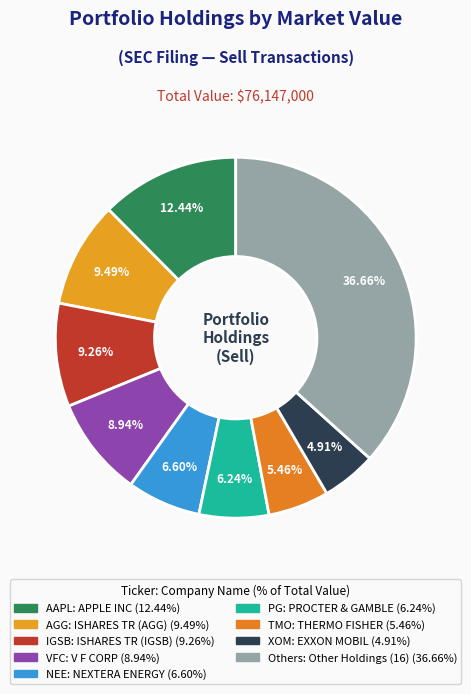

How many segments does this pie chart have?

9